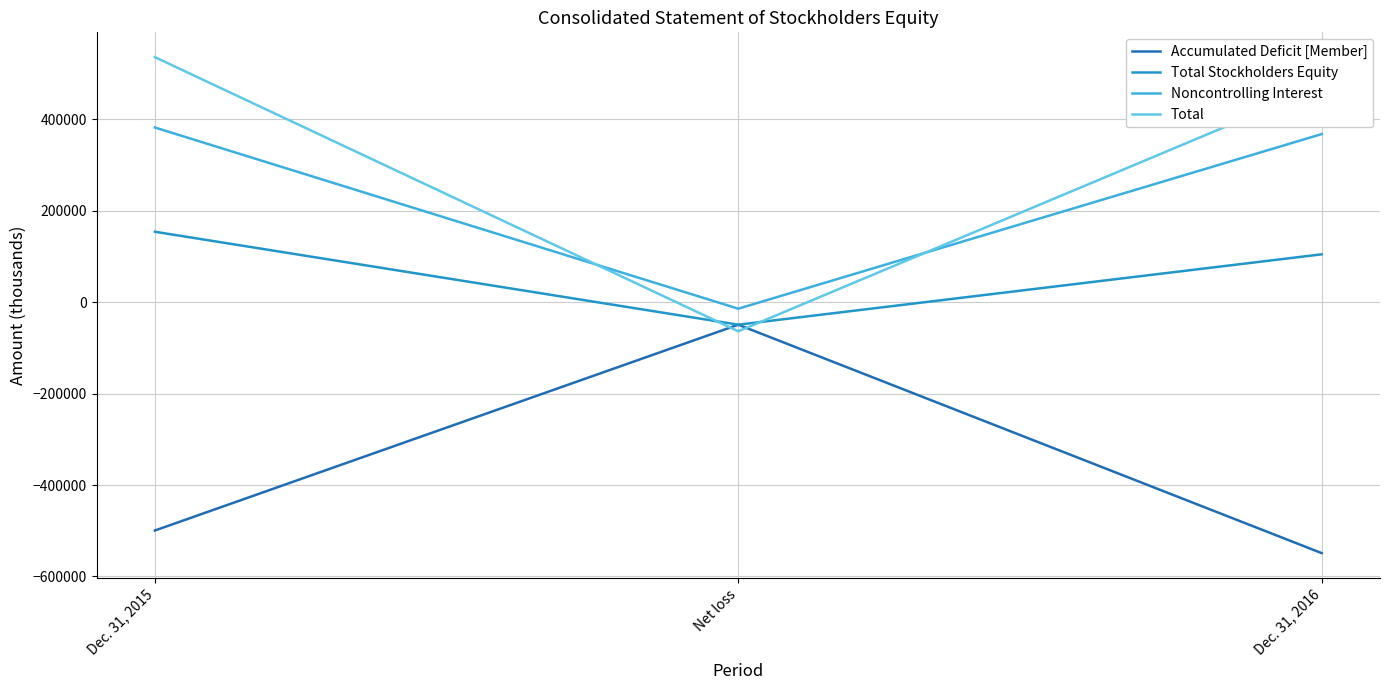

True or false: Accumulated Deficit [Member] has a value of -192089 at Dec. 31, 2015.

False